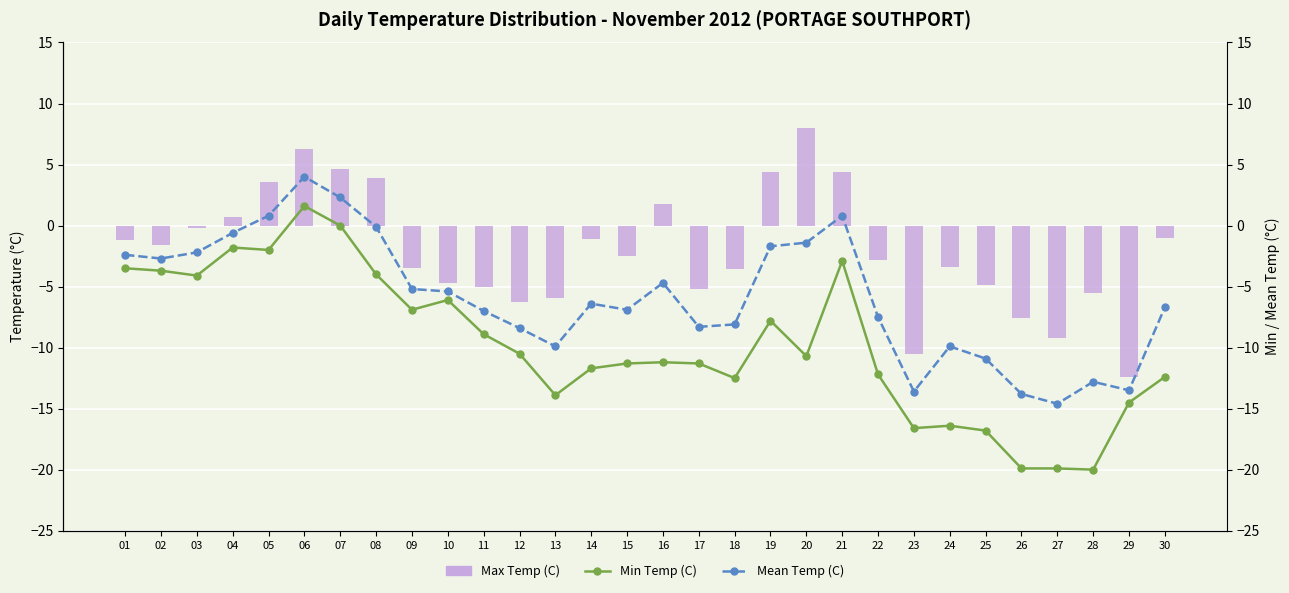

Which category has the highest value in the Mean Temp (C) series?

06